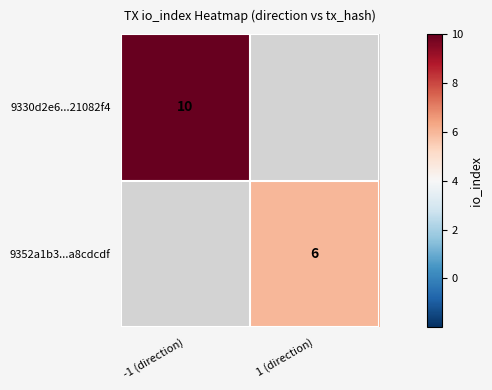

Which has a higher value, 1 (direction) or -1 (direction)?

-1 (direction)